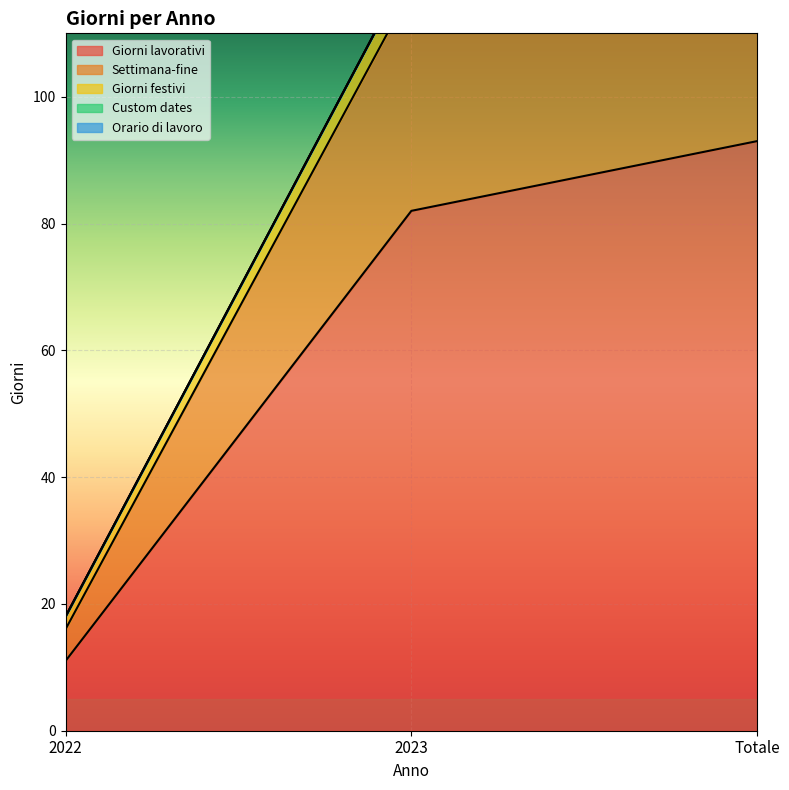

Which series has the largest range (max minus min)?

Giorni lavorativi